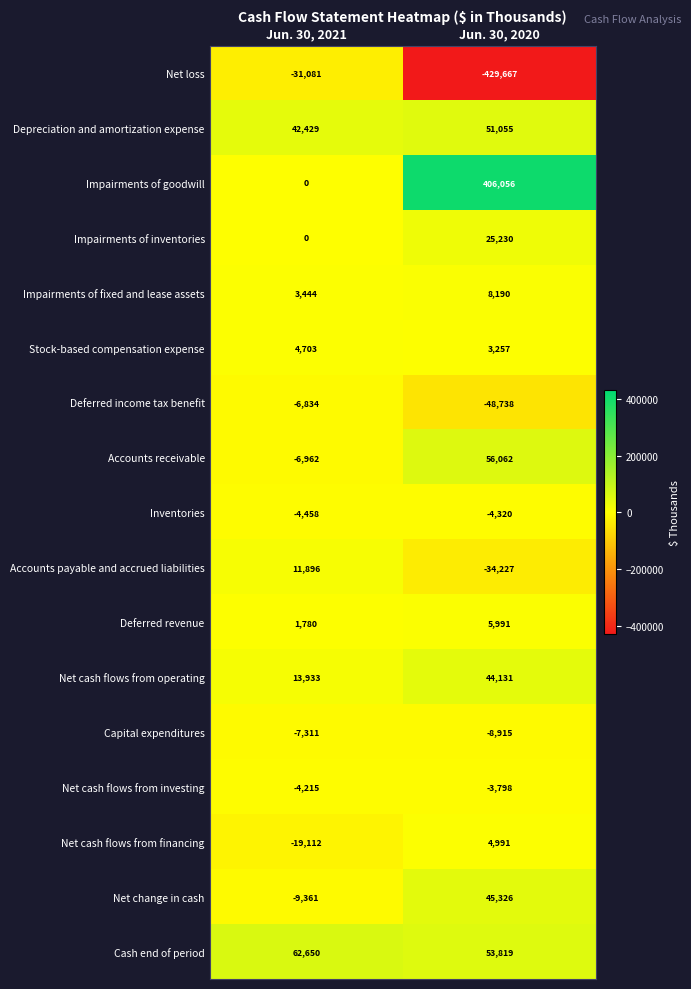

At which label is Net cash flows from operating closest to 29032?

Jun. 30, 2021